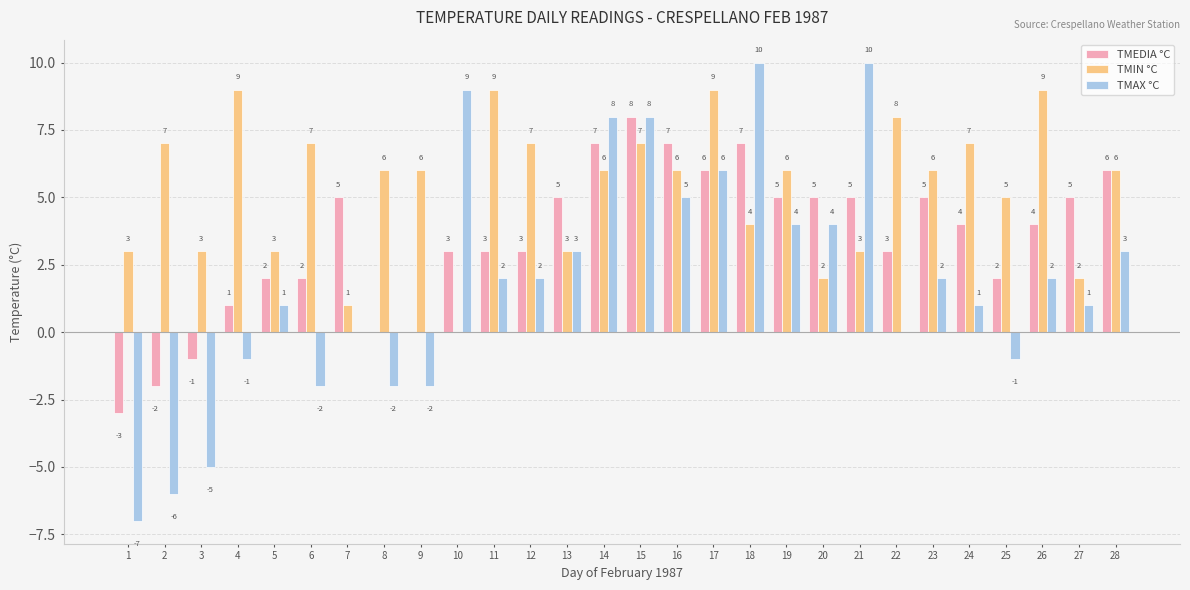

What is the maximum value for TMAX °C?

10